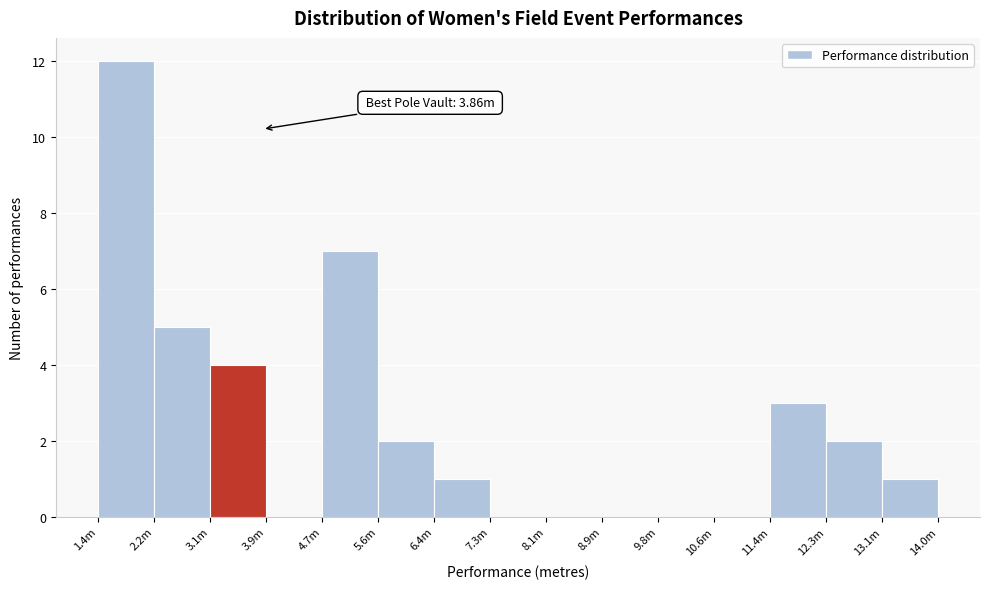

Reading left to right, extract all data points from this chart.

1.4m=12	2.2m=5	3.1m=4	3.9m=0	4.7m=7	5.6m=2	6.4m=1	7.3m=0	8.1m=0	8.9m=0	9.8m=0	10.6m=0	11.4m=3	12.3m=2	13.1m=1